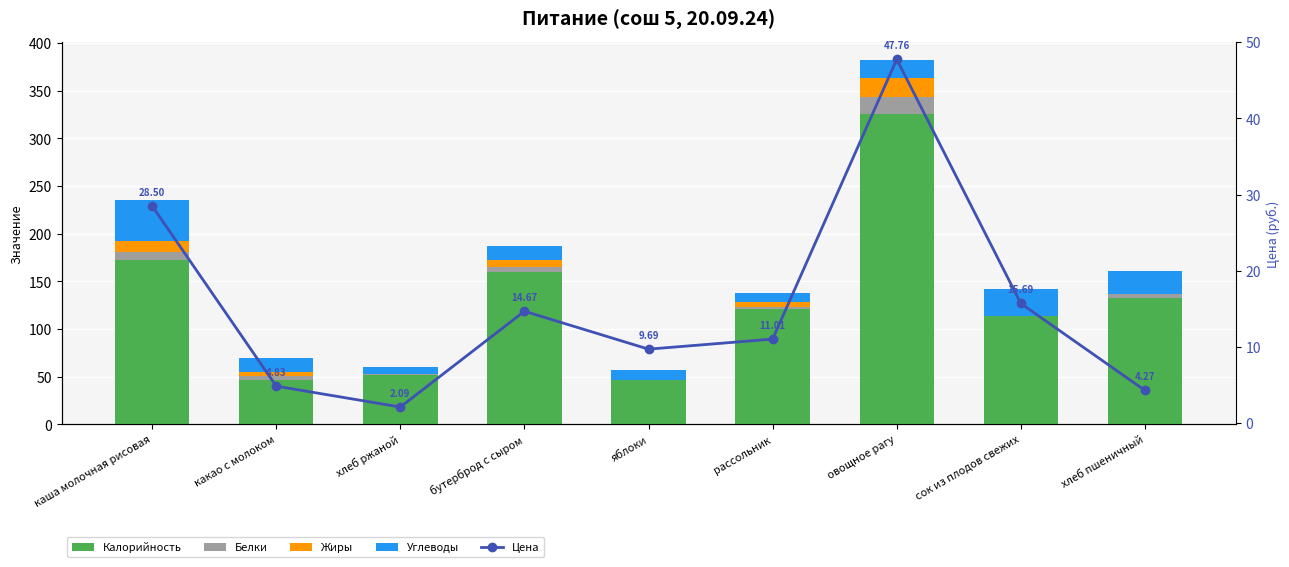

The Жиры series shows 4.1 at бутерброд с сыром. True or false?

False